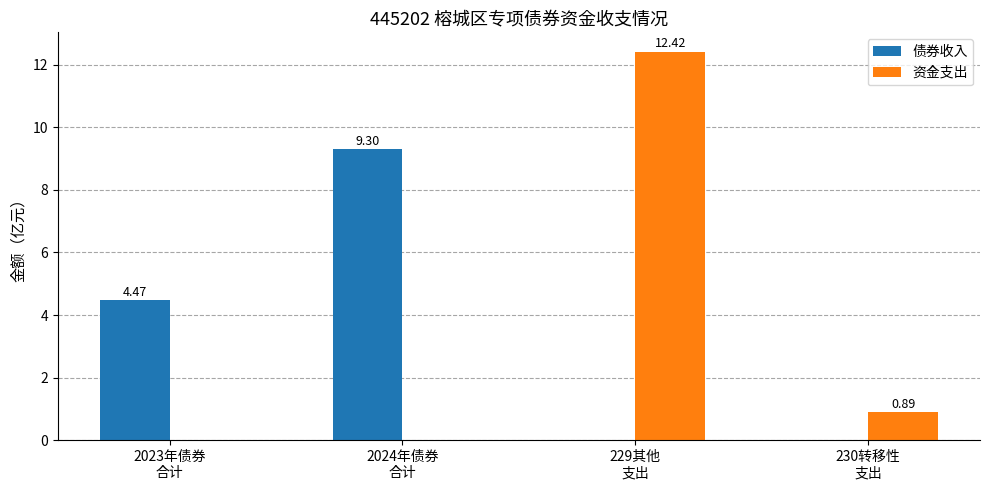

What are all the series names shown in the legend?

债券收入, 资金支出